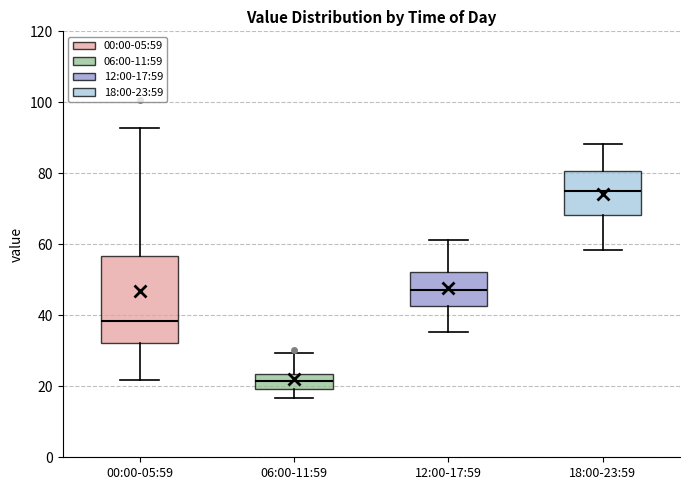

Which box is the tallest, from its lower edge to its upper edge?

00:00-05:59